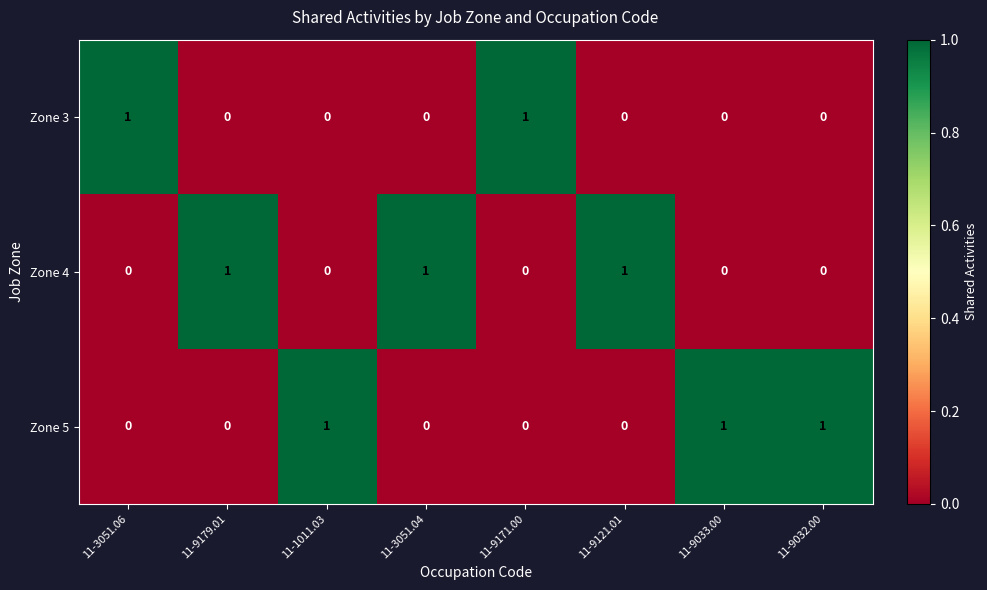

What is the difference between the highest and lowest values at 11-9033.00?

1